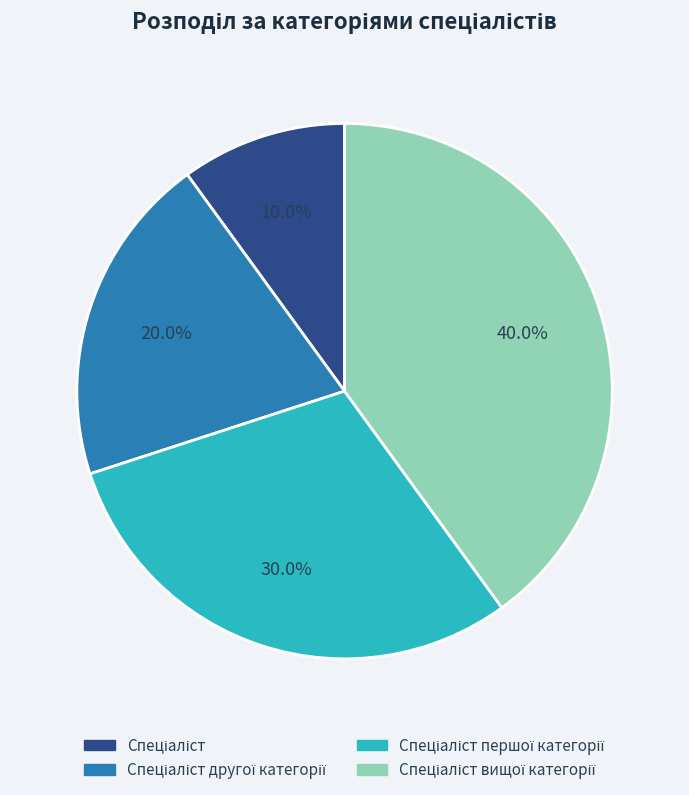

Is there any slice that represents more than half of the pie?

No